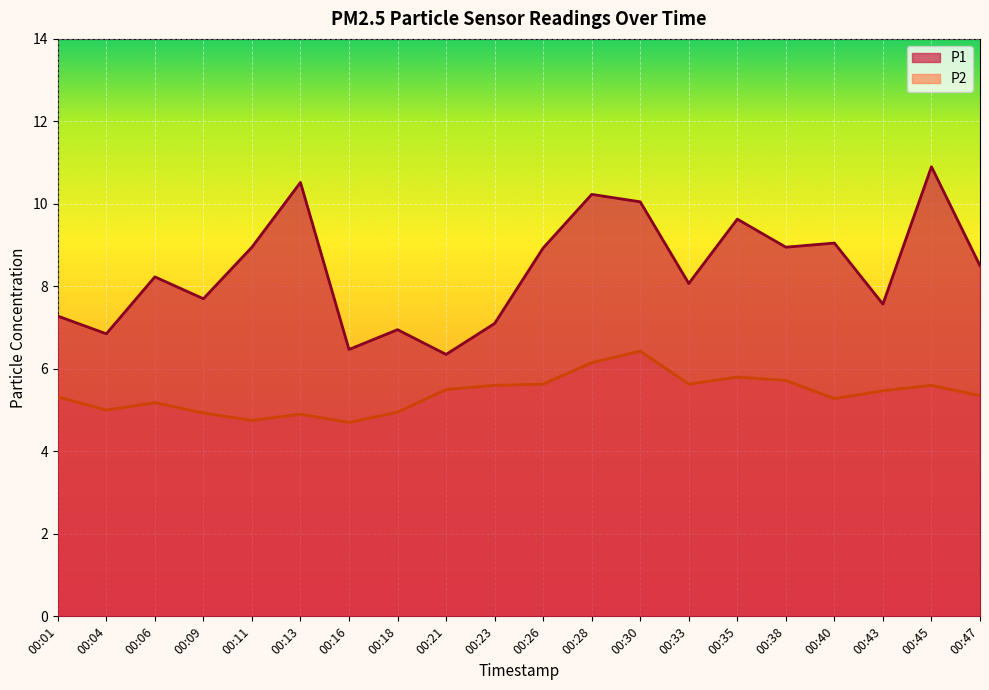

How many distinct data groups are displayed?

2